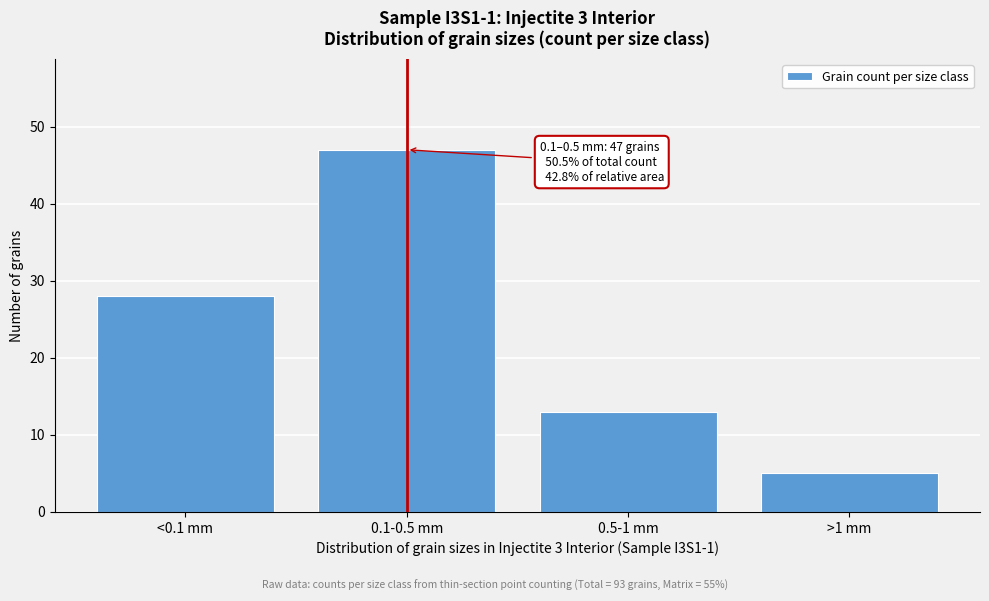

Reading left to right, extract all data points from this chart.

<0.1 mm=28	0.1-0.5 mm=47	0.5-1 mm=13	>1 mm=5